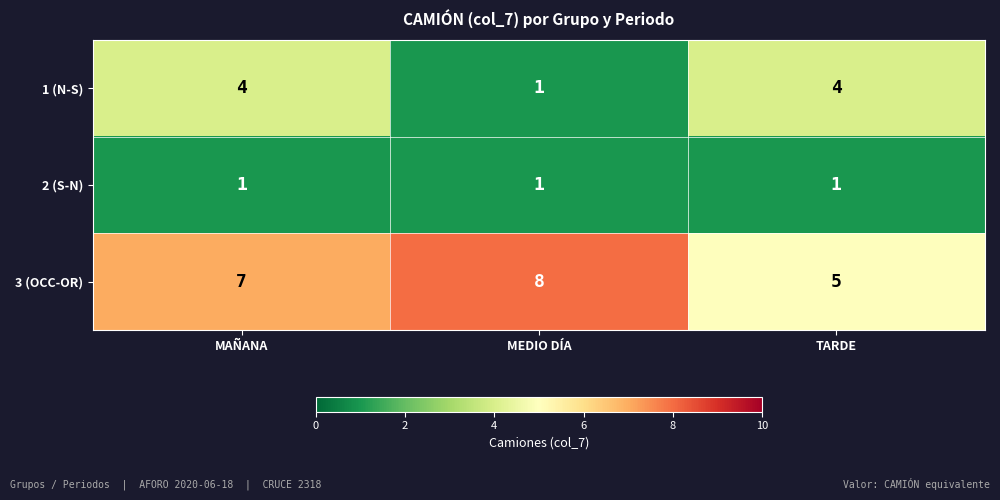

Which label corresponds to the largest value in the chart?

MEDIO DÍA